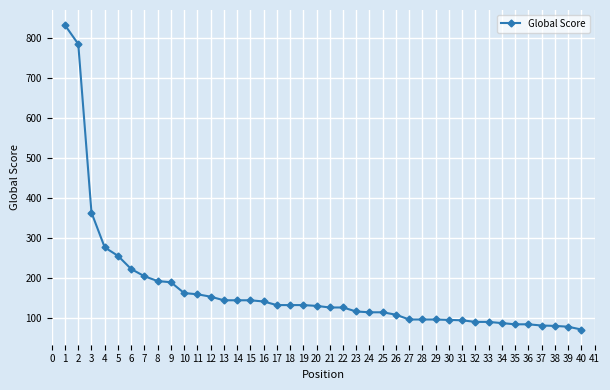

The value at 17 is 35. True or false?

False